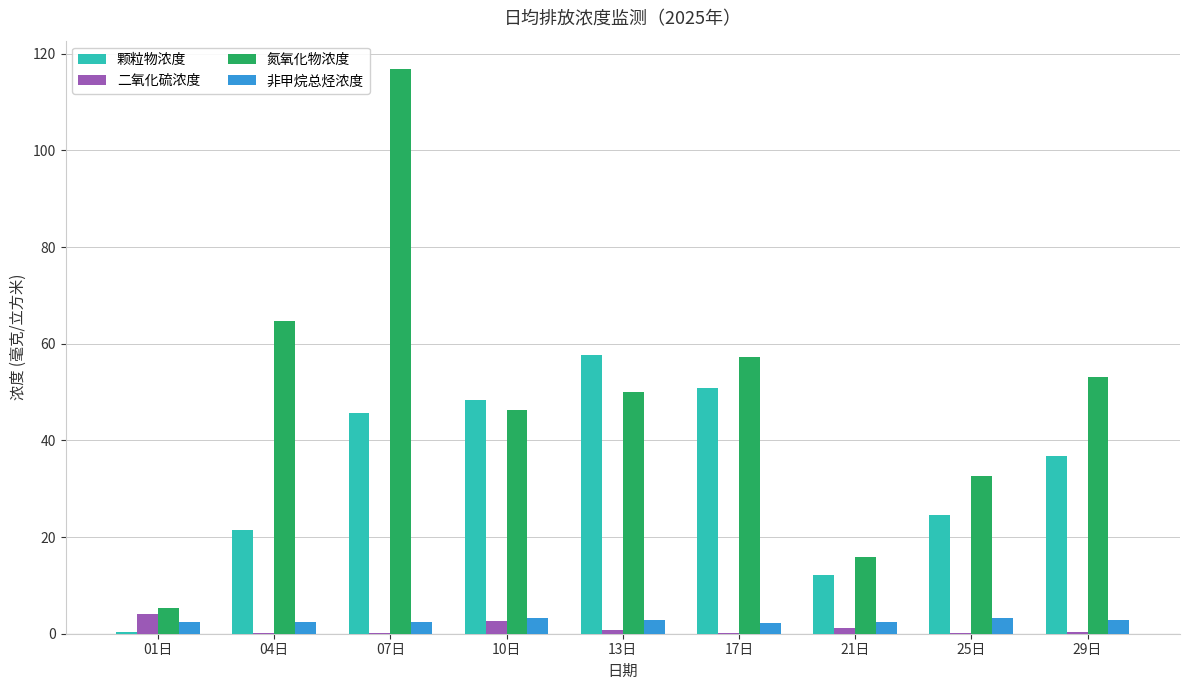

Where does the 颗粒物浓度 series first go above 36?

07日